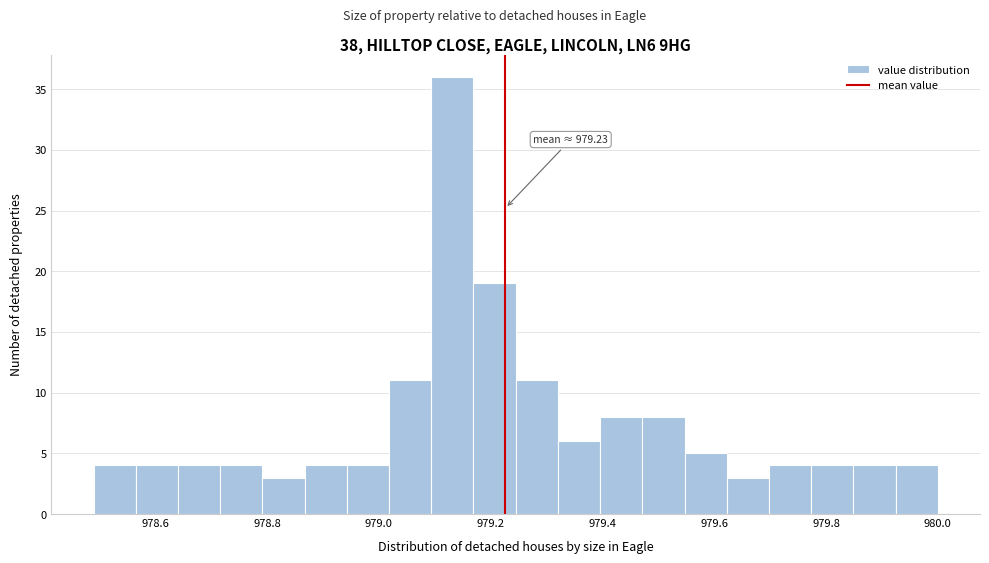

Around what value on the x-axis is the tallest bar? Give the approximate position of its centre, as read against the axis.

979.14